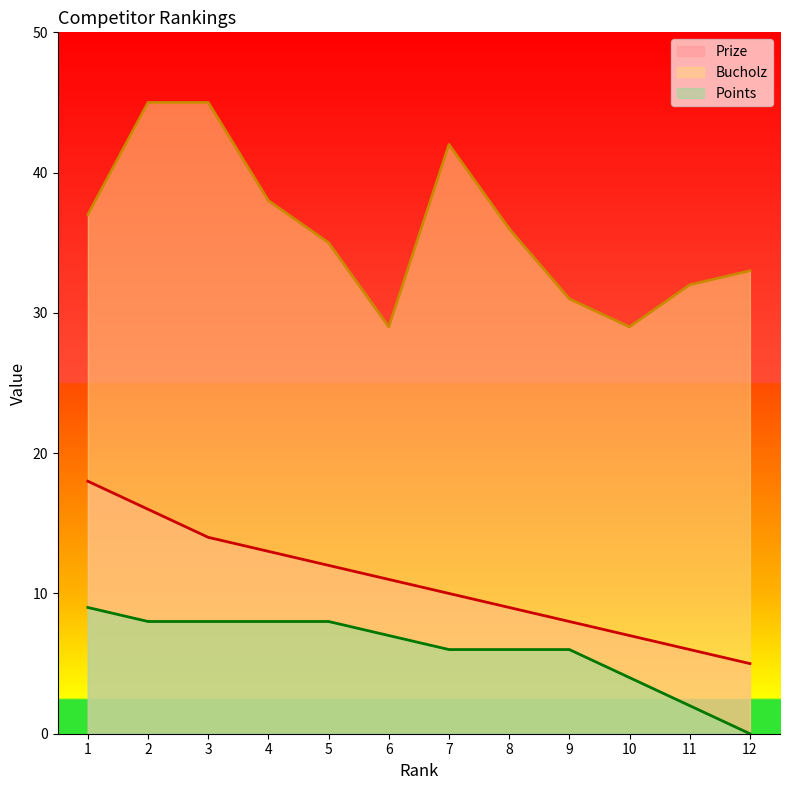

Is it true that Prize equals 5 at 12?

True